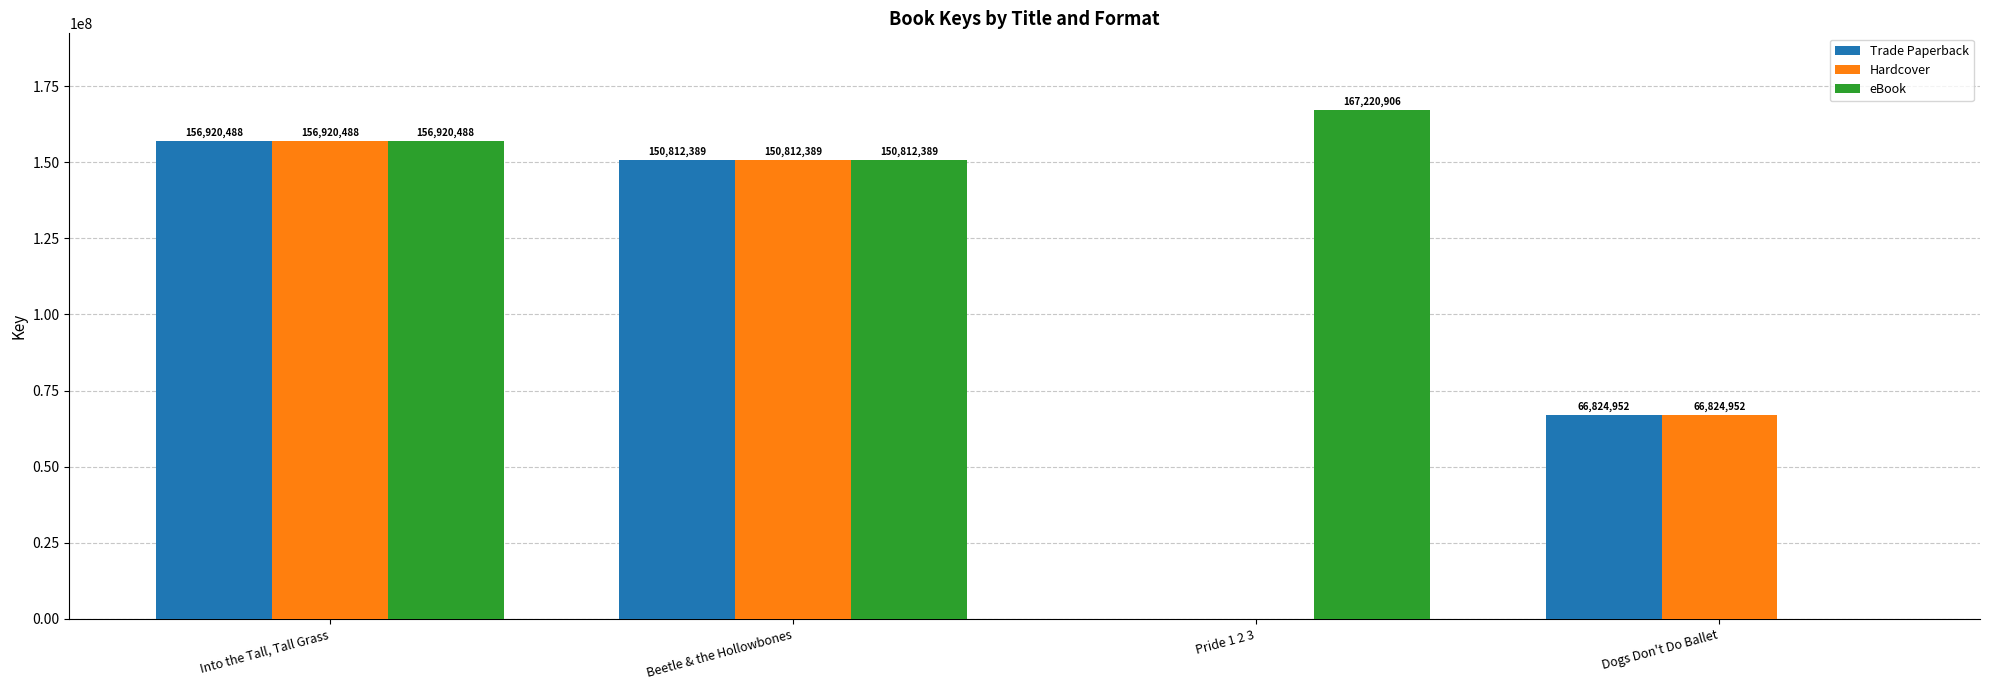

At which category is the sum across all series the highest?

Into the Tall, Tall Grass